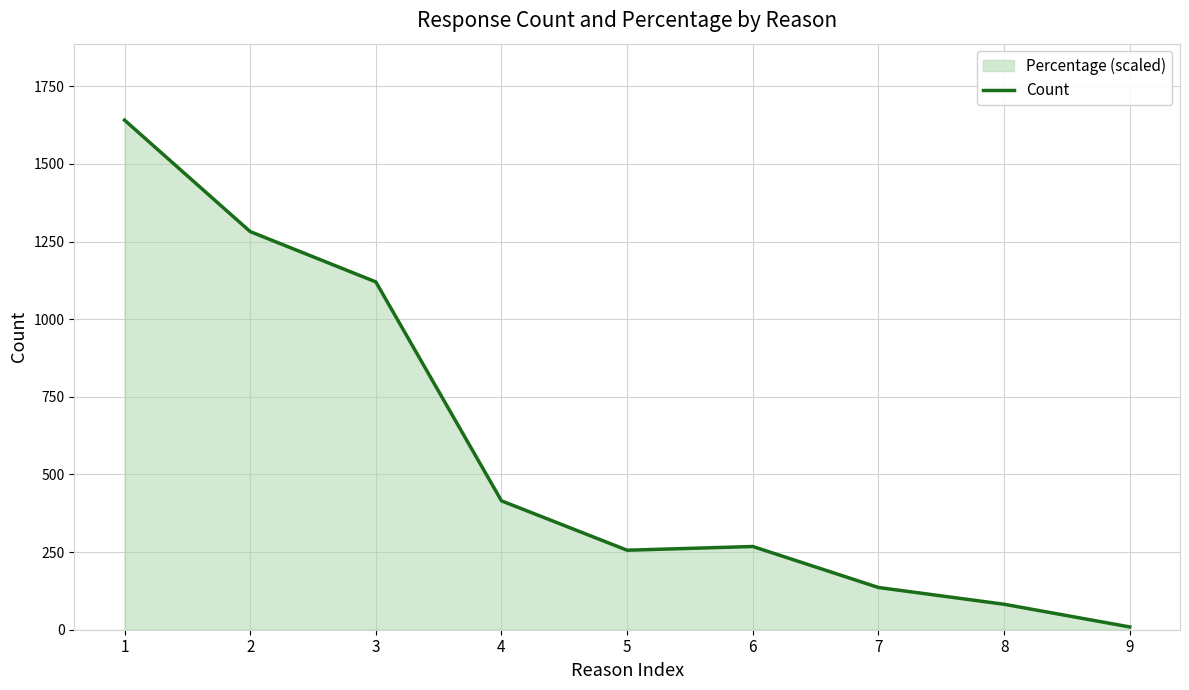

Reading left to right, transcribe all the data shown in this chart.

1=1641	2=1282	3=1120	4=415	5=256	6=268	7=136	8=82	9=9